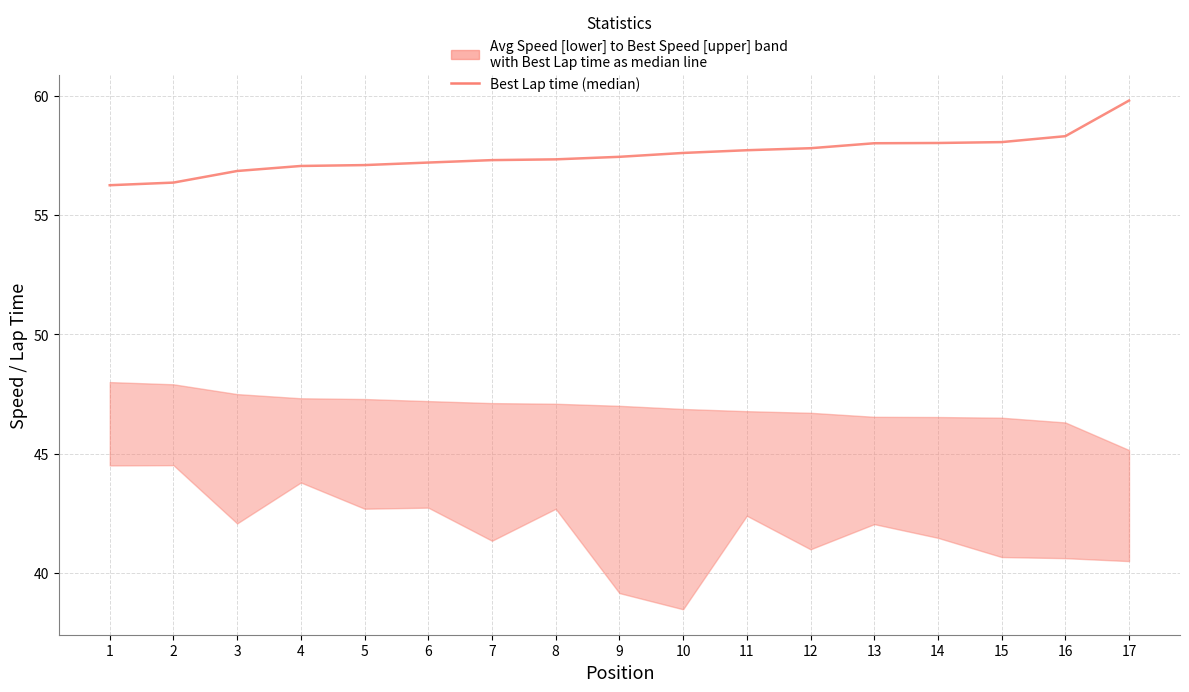

What is the sum of the values at 10 and 8?

114.9